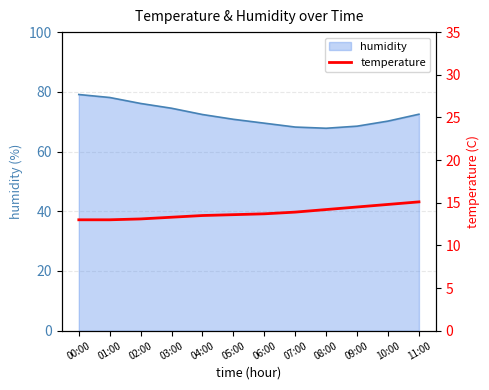

True or false: the data shows 13.6 at 05:00.

True